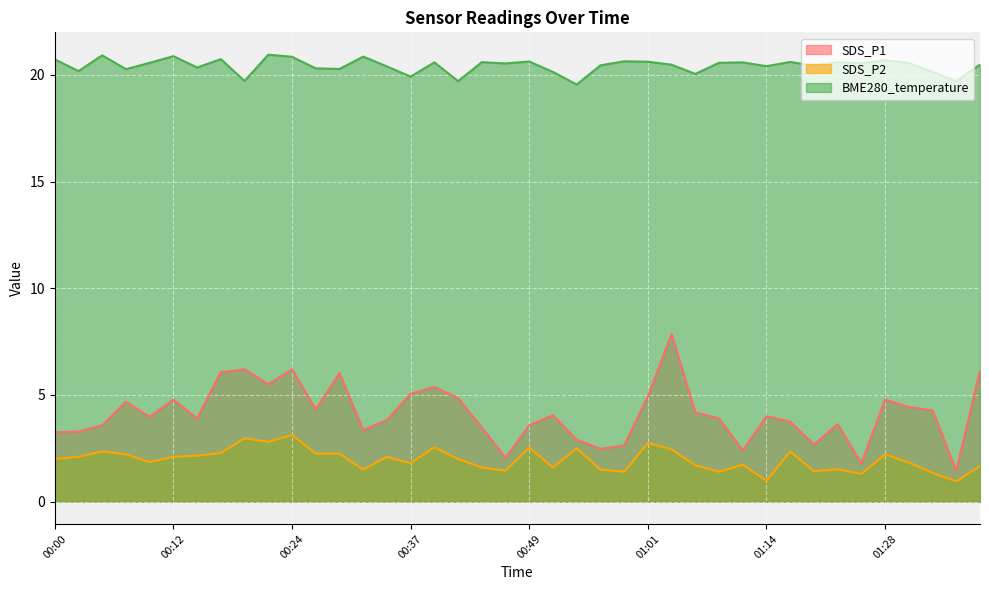

Where is BME280_temperature nearest to the value 20?

01:06